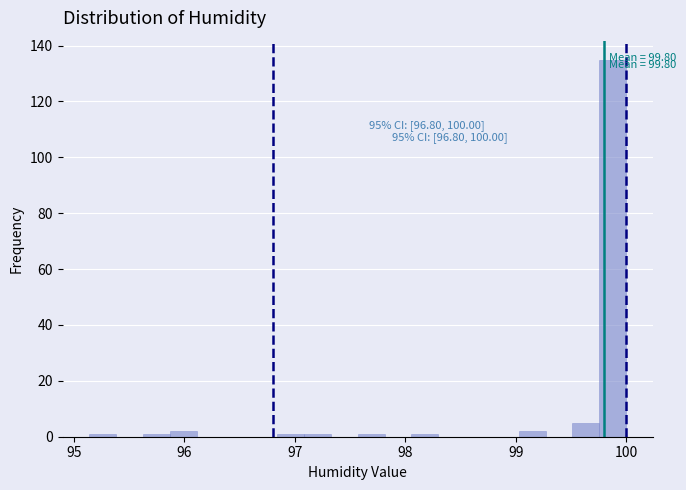

Around what value on the x-axis is the tallest bar? Give the approximate position of its centre, as read against the axis.

99.9